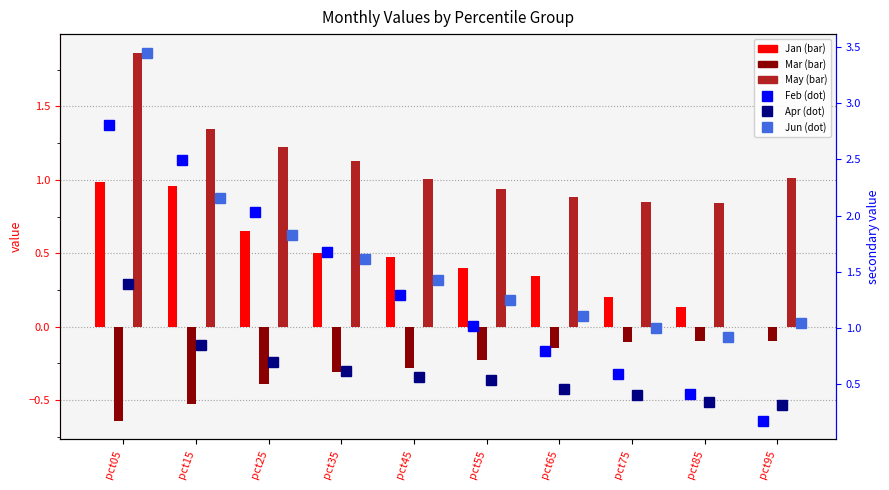

Which series has the largest range (max minus min)?

Feb